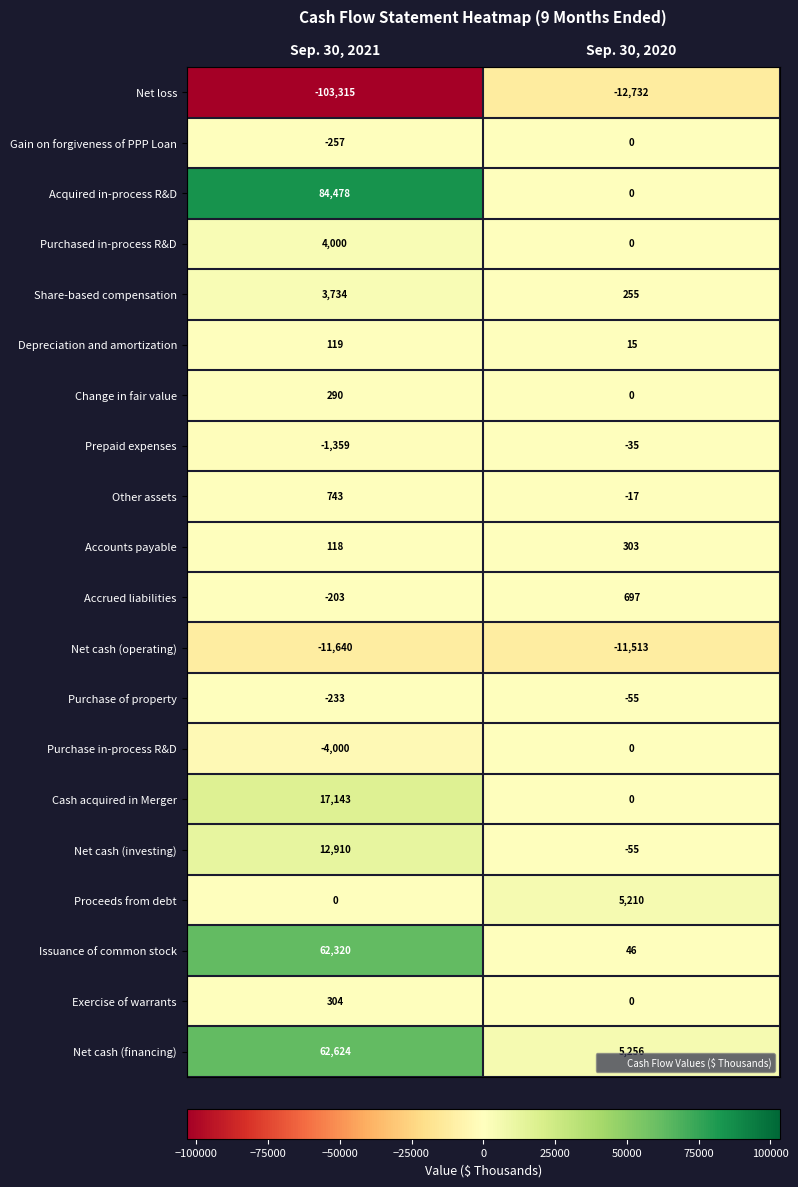

At which category does the chart reach its minimum across all series?

Sep. 30, 2021